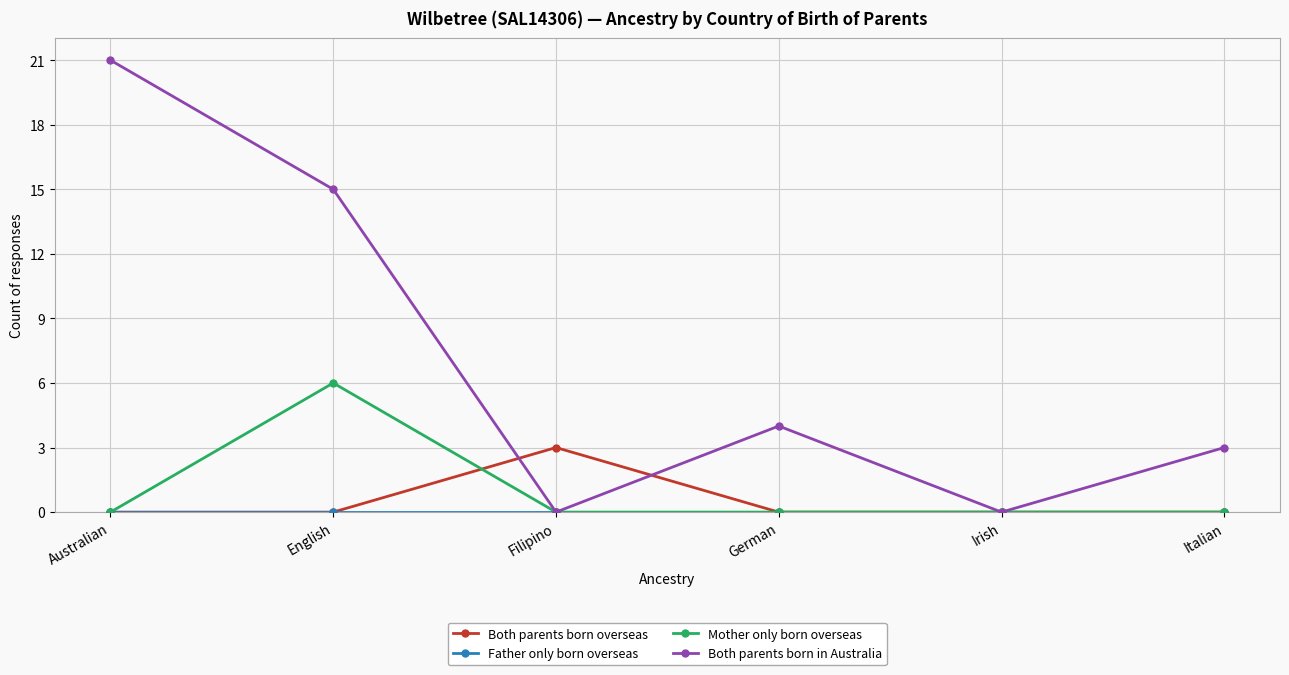

Count the number of categories in the chart.

6